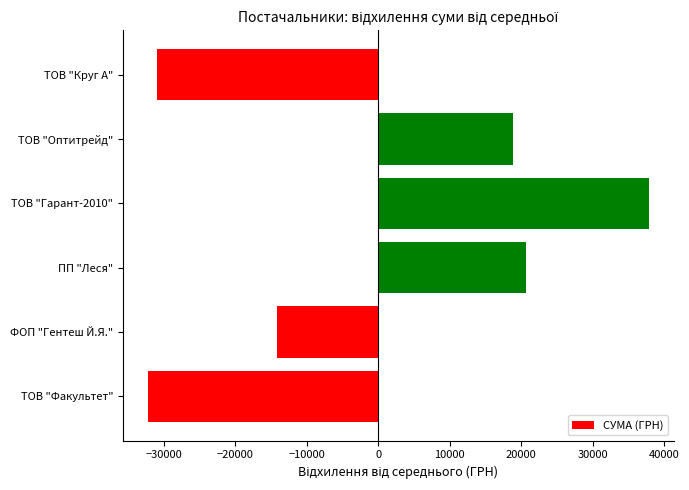

How many bars are there in total?

6